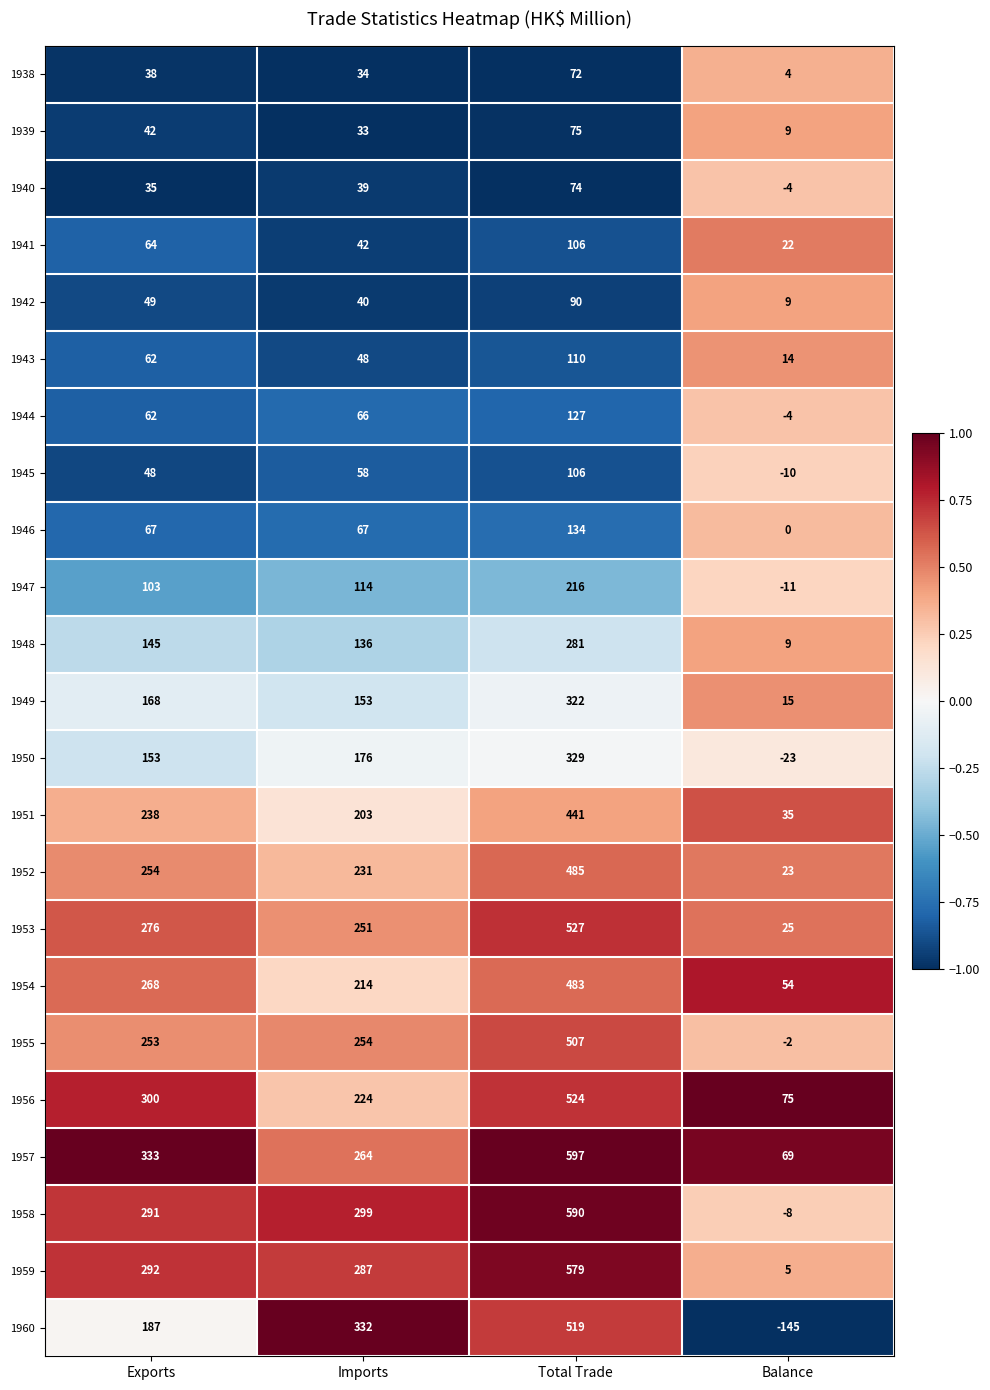

What is the difference between the maximum and second lowest values in the 1952 series?

254